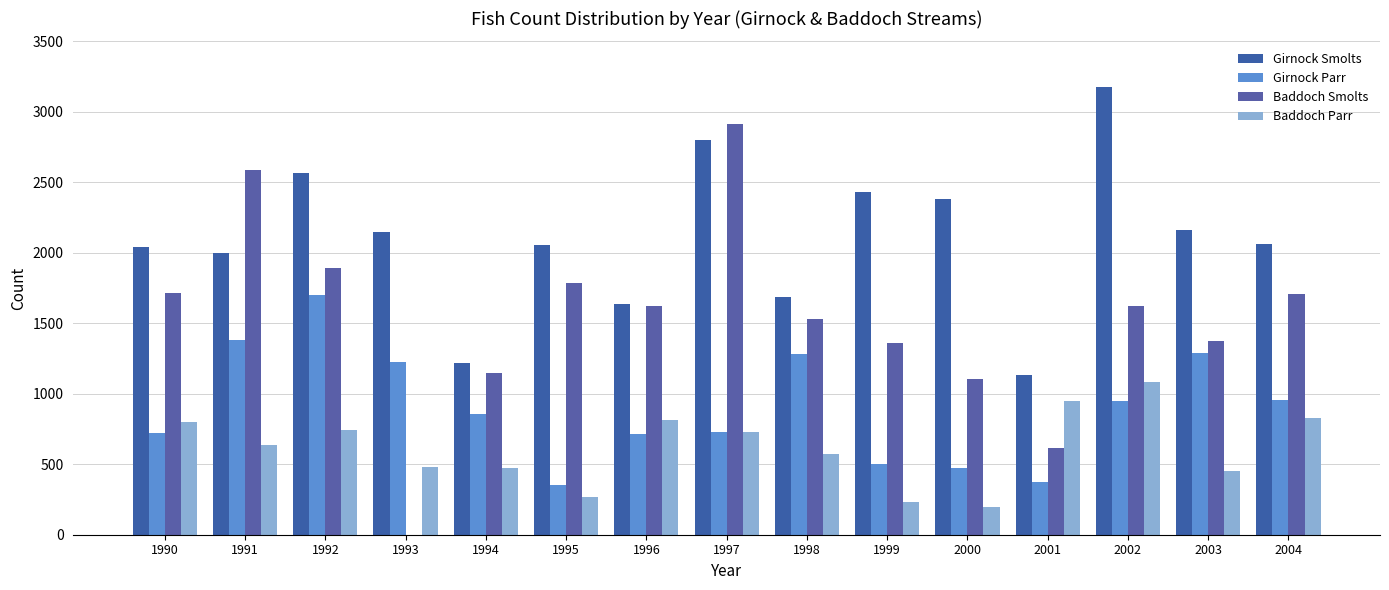

At which category is the sum across all series the highest?

1997